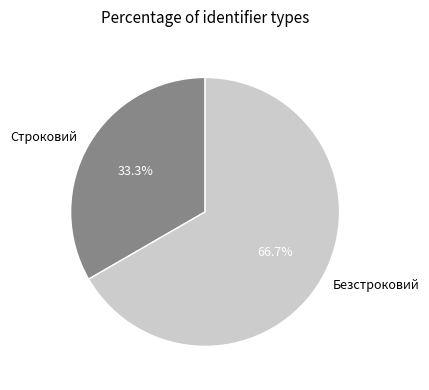

True or false: Безстроковий accounts for 67% of the total.

True